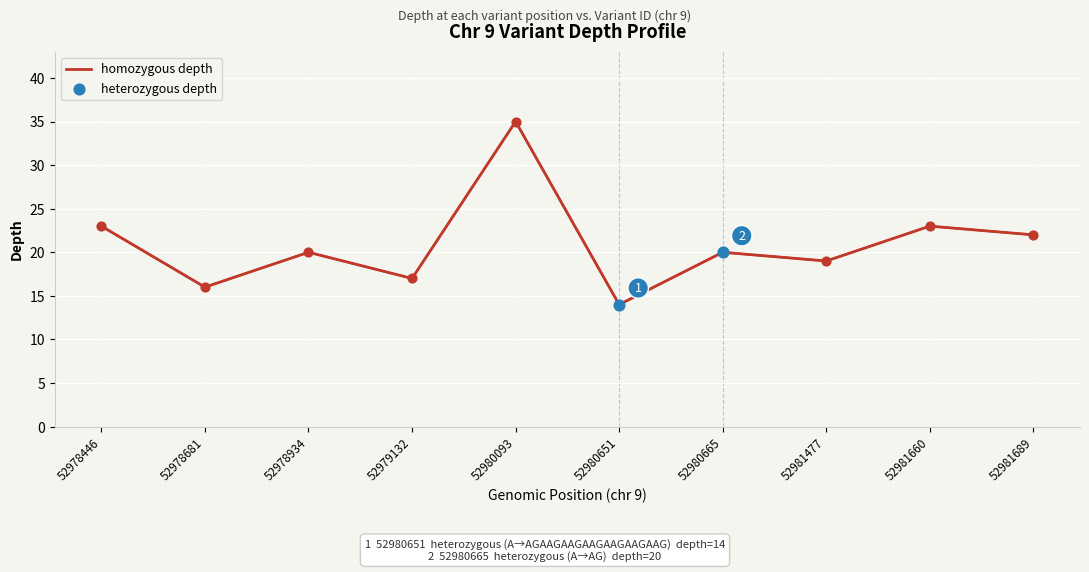

What is the change in value from 52979132 to 52981689?

+5